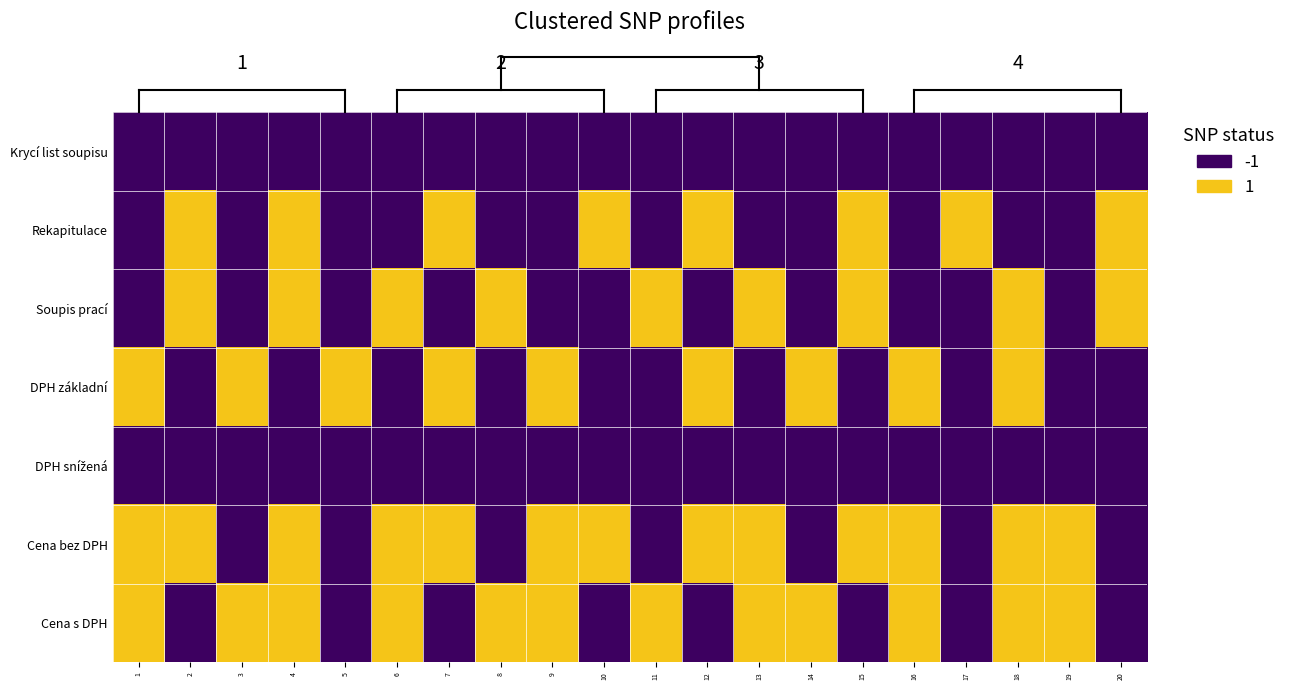

How many data points does each series have?

20